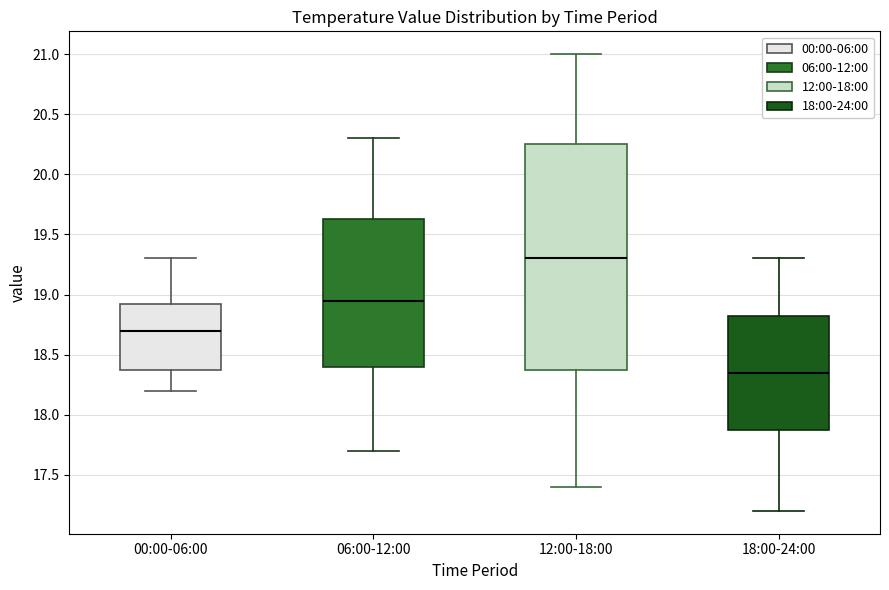

Reading left to right, transcribe this box plot: for each box, give where its median line is, the range the box spans, and where its two whiskers end, as read against the y-axis. The values are not printed on the chart, so give them approximately, as read against the axis.

00:00-06:00: median 18.70, box 18.40 to 18.95, whiskers 18.20 to 19.30
06:00-12:00: median 18.95, box 18.40 to 19.65, whiskers 17.70 to 20.30
12:00-18:00: median 19.30, box 18.40 to 20.25, whiskers 17.40 to 21.00
18:00-24:00: median 18.35, box 17.90 to 18.85, whiskers 17.20 to 19.30